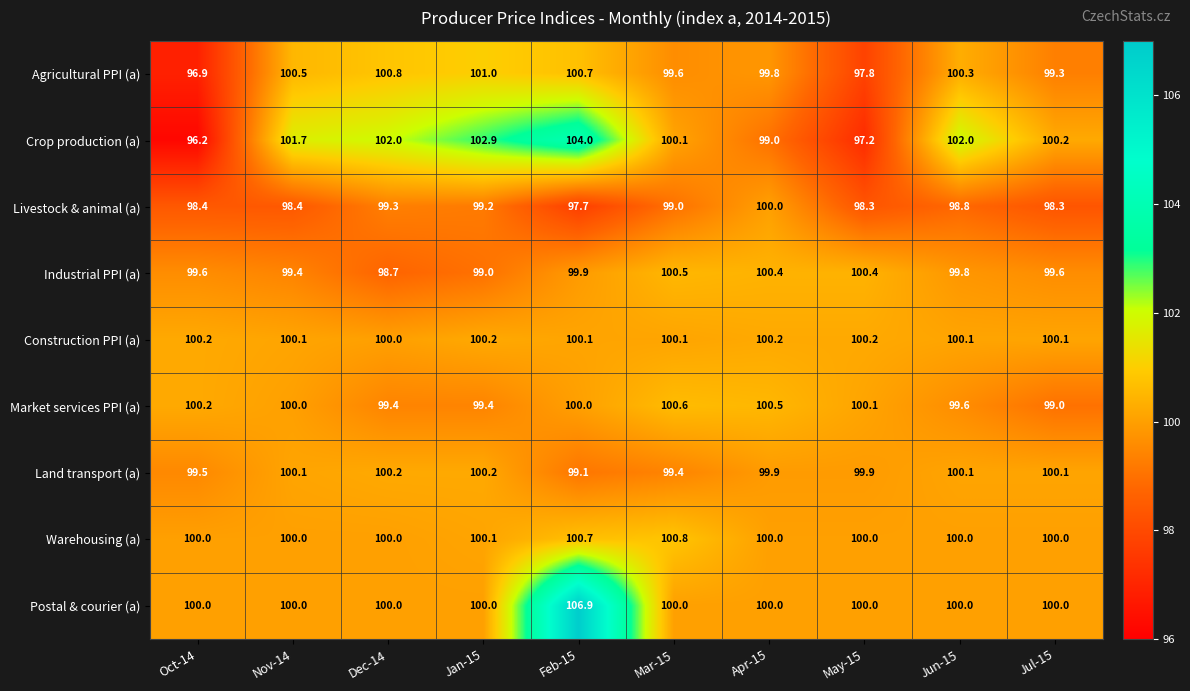

At which label is Agricultural PPI (a) closest to 98?

May-15